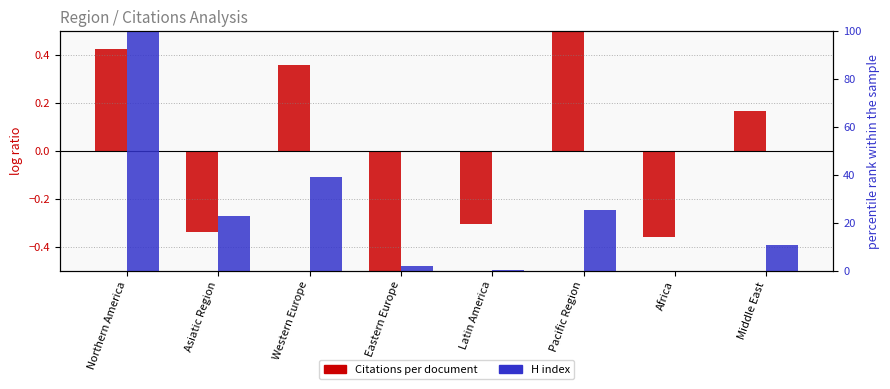

Between Eastern Europe and Africa, which is larger?

Africa